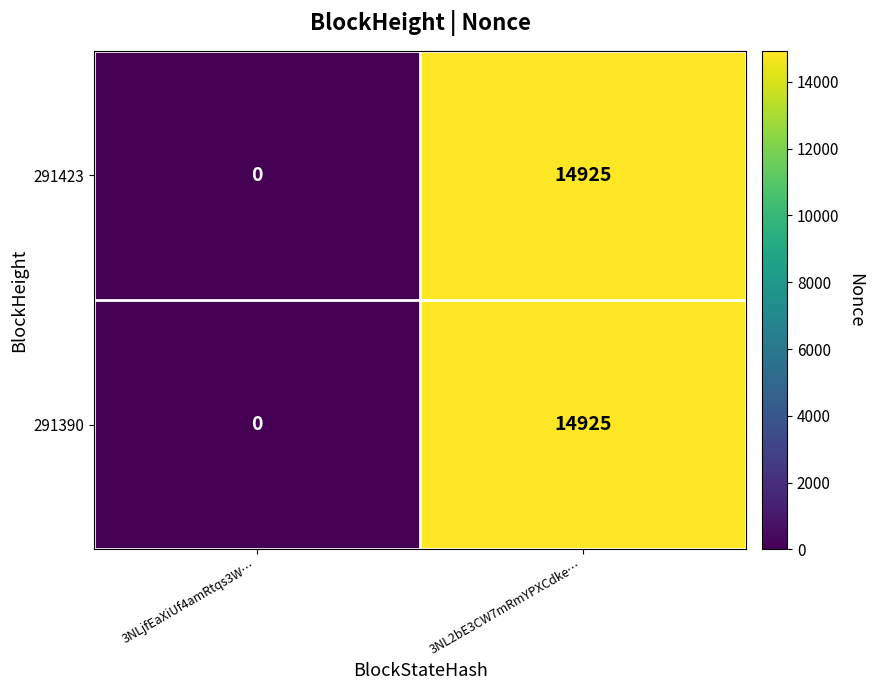

The 291390 series shows 9455 at 3NL2bE3CW7mRmYPXCdke…. True or false?

False